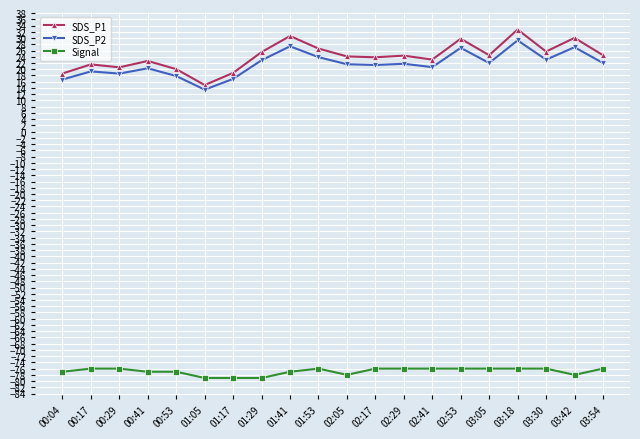

How many lines are shown in the chart?

3